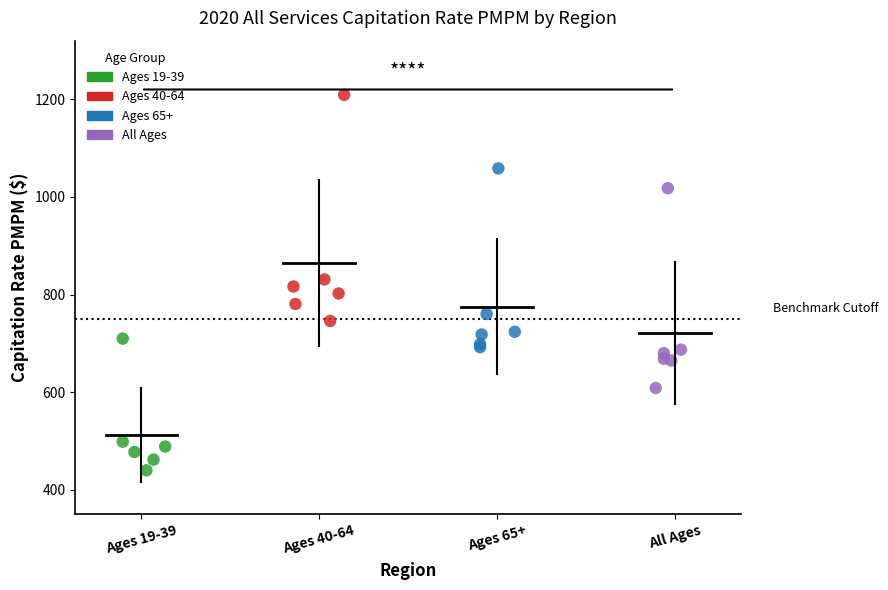

Which series reaches the minimum Y coordinate?

Ages 19-39